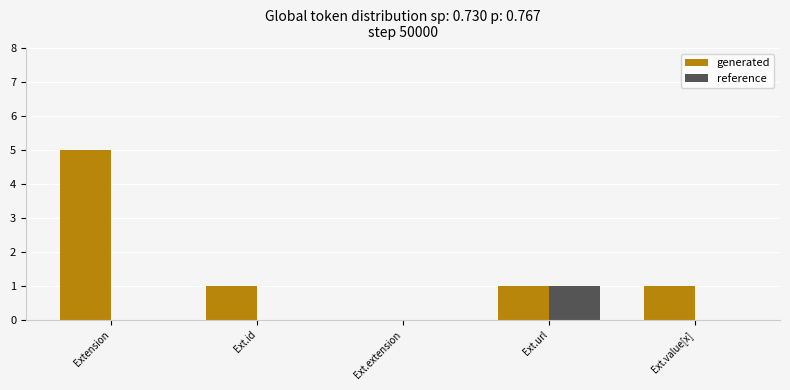

Reading right to left, extract all data points from this chart.

generated: Ext.value[x]=1	Ext.url=1	Ext.extension=0	Ext.id=1	Extension=5
reference: Ext.value[x]=0	Ext.url=1	Ext.extension=0	Ext.id=0	Extension=0